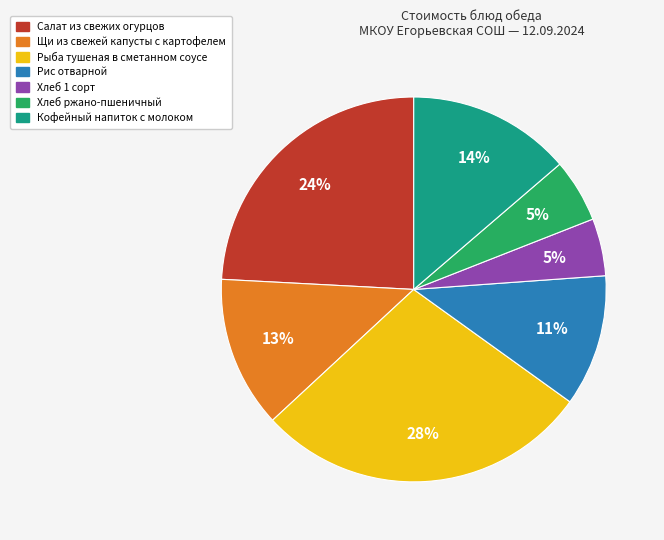

True or false: Салат из свежих огурцов accounts for 14% of the total.

False